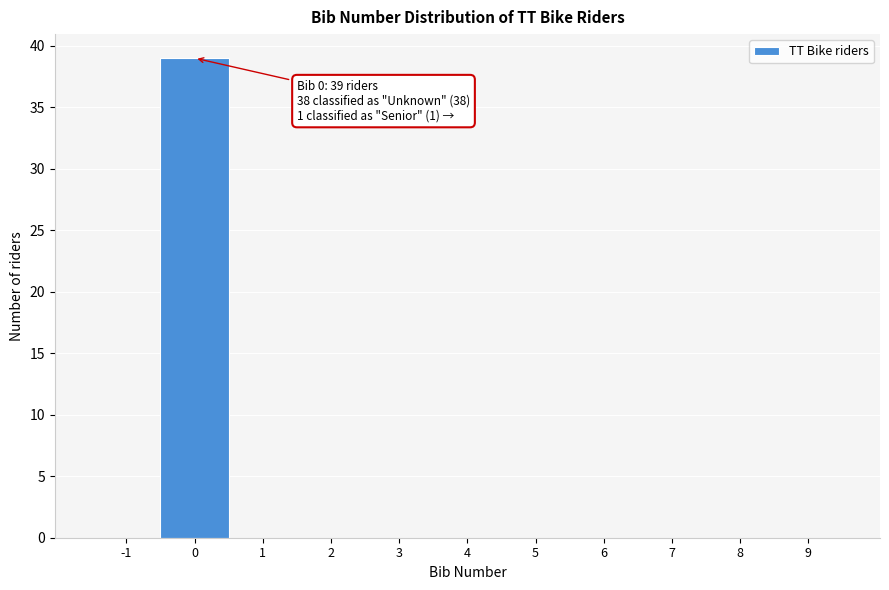

Reading right to left, what are all the values shown in this chart?

9=0	8=0	7=0	6=0	5=0	4=0	3=0	2=0	1=0	0=39	-1=0